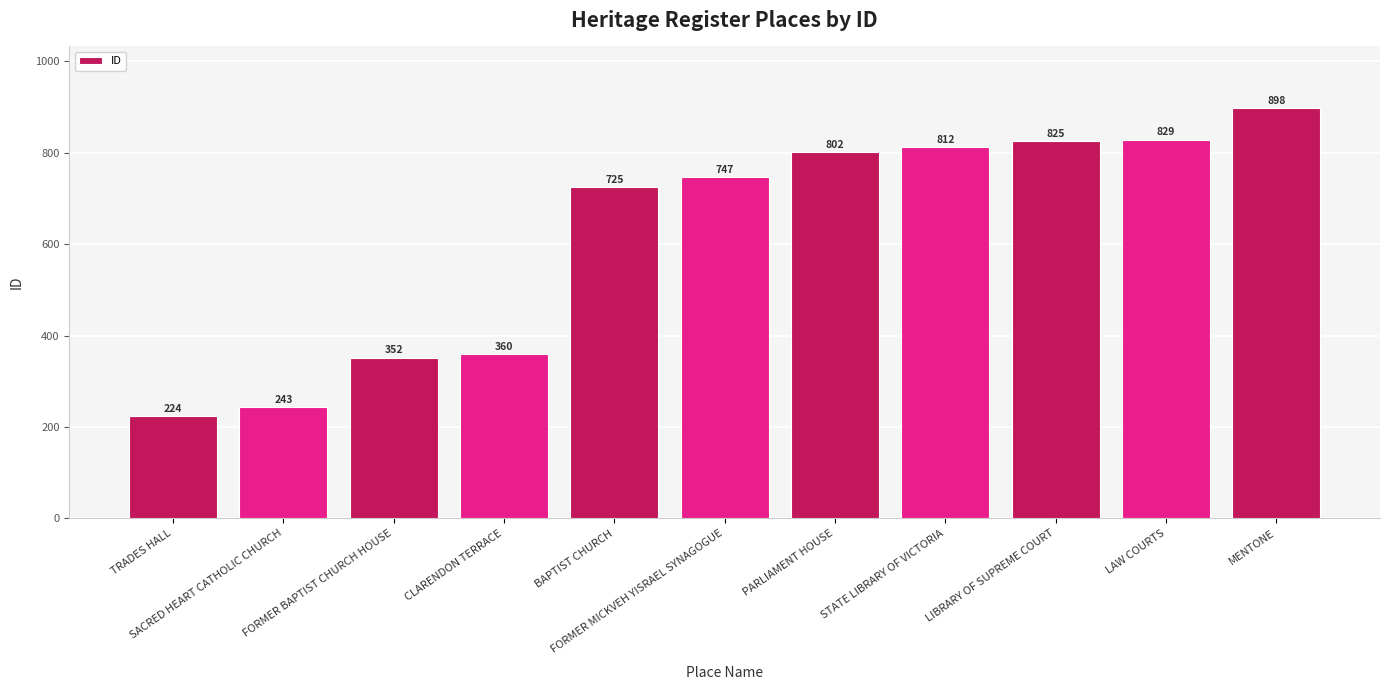

Approximately how many times larger is the value at PARLIAMENT HOUSE compared to SACRED HEART CATHOLIC CHURCH?

3.3